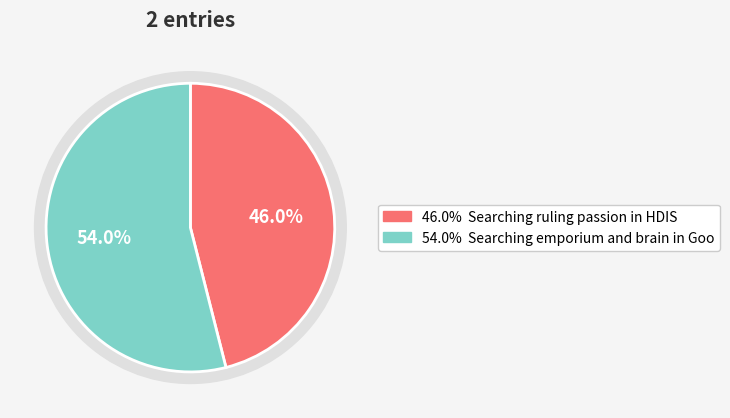

Is there a majority slice in this chart?

Yes